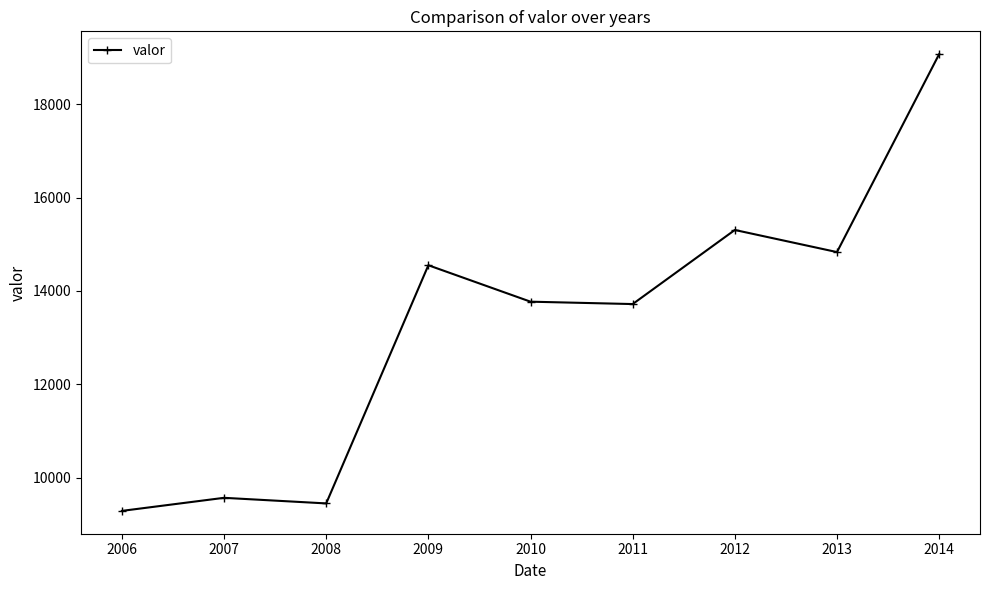

What is the difference between the second highest and second lowest values?

5861